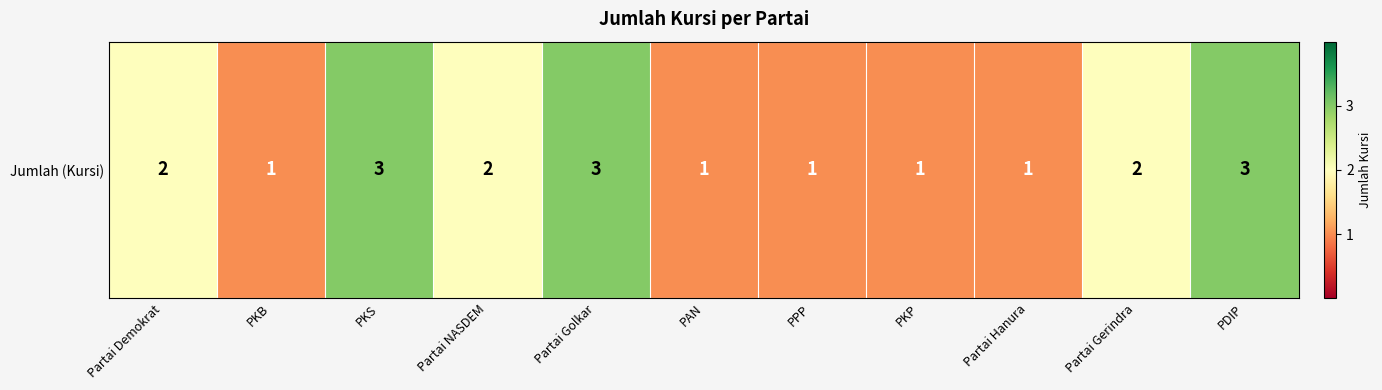

How many distinct data groups are displayed?

1